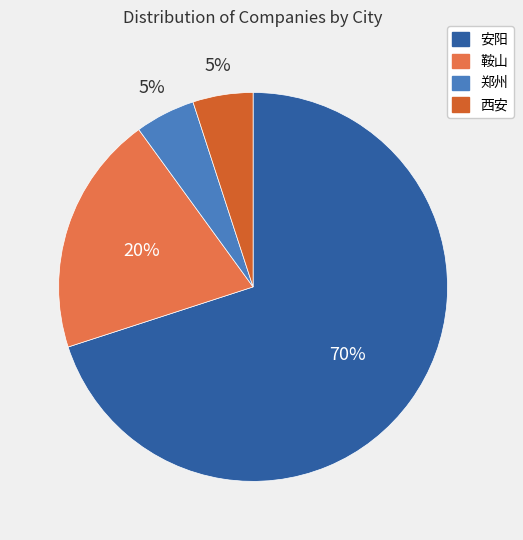

To the nearest percent, what is the average slice percentage?

25%